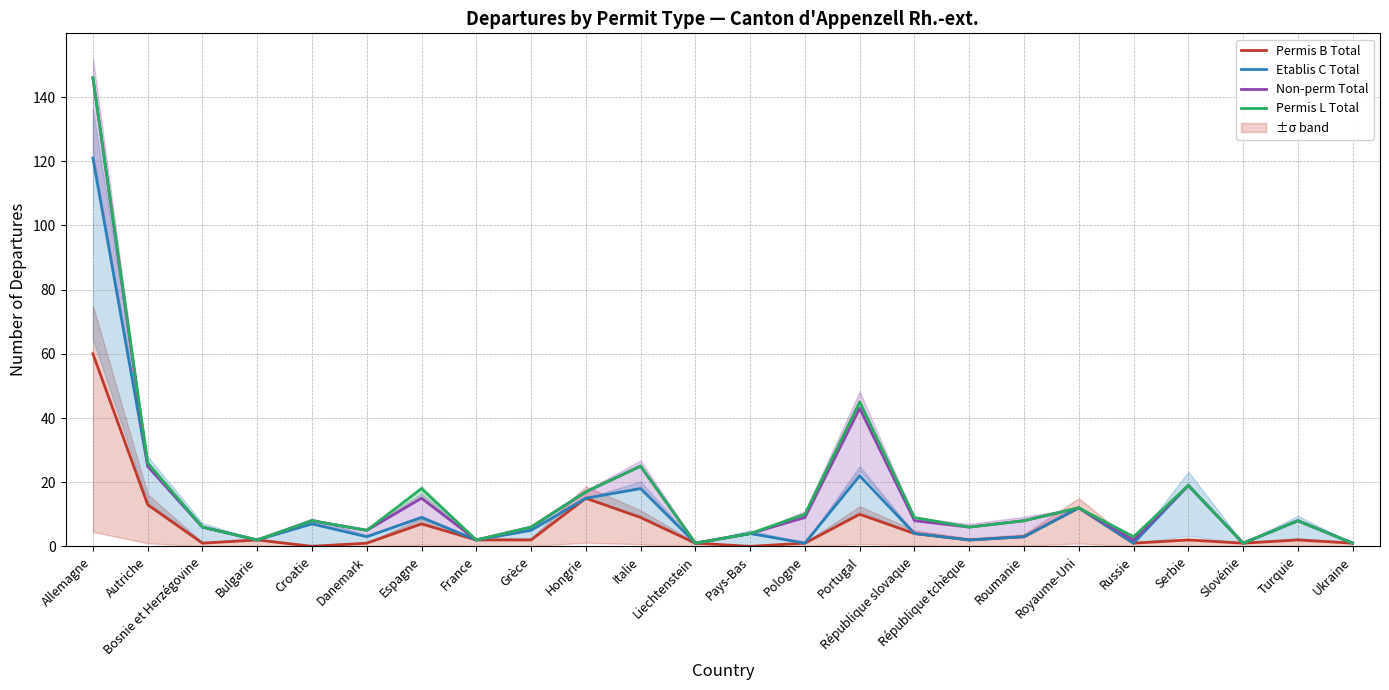

What is the maximum value for Permis B Total?

60